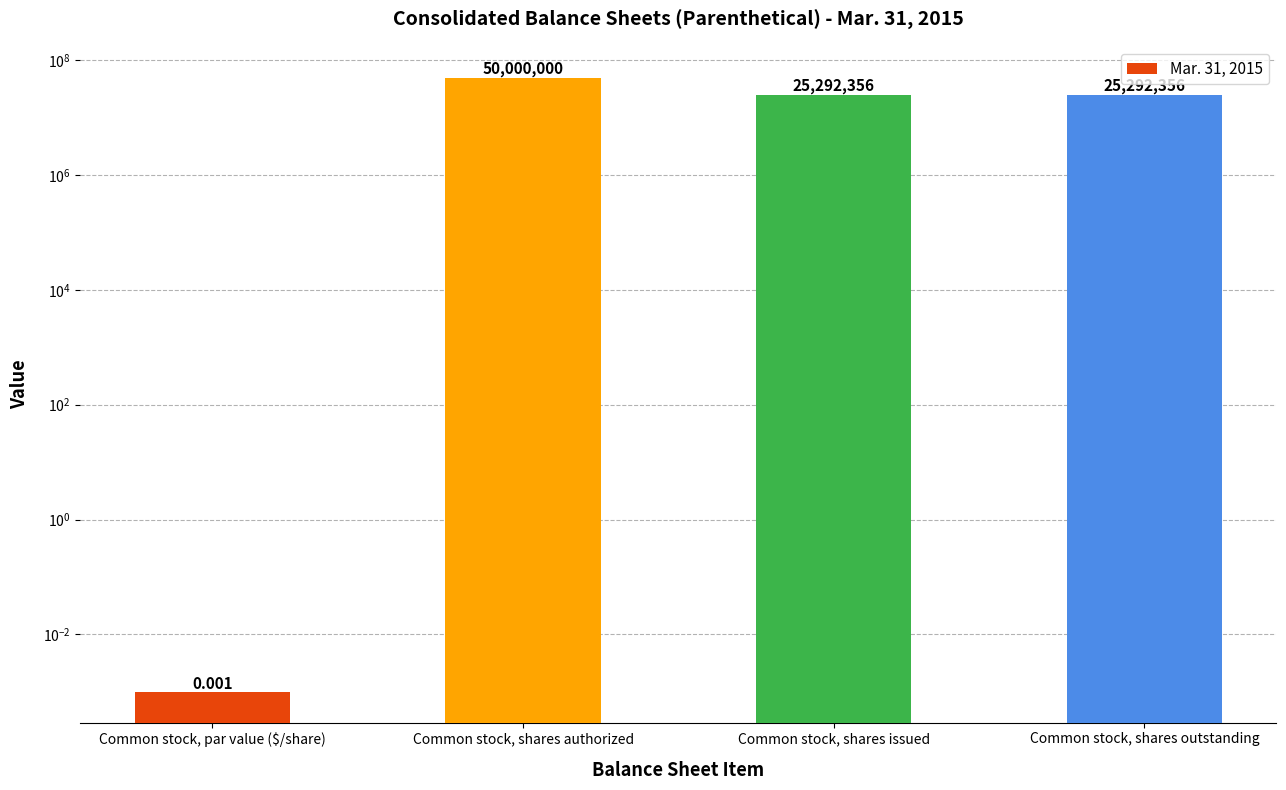

List the labels in order of value, smallest first.

Common stock, par value ($/share), Common stock, shares issued, Common stock, shares outstanding, Common stock, shares authorized